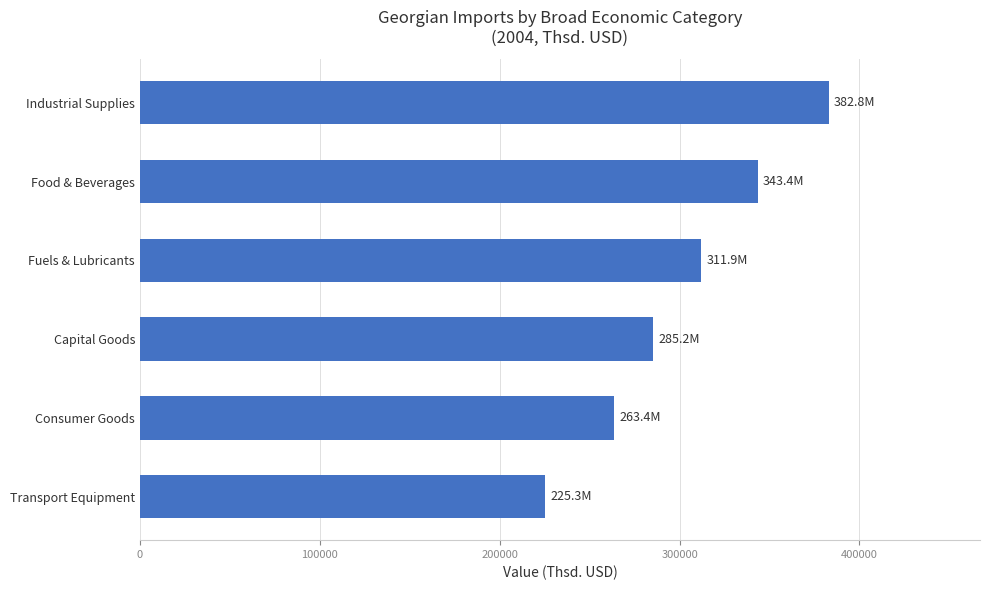

Rank the categories by value from lowest to highest.

Transport Equipment, Consumer Goods, Capital Goods, Fuels & Lubricants, Food & Beverages, Industrial Supplies